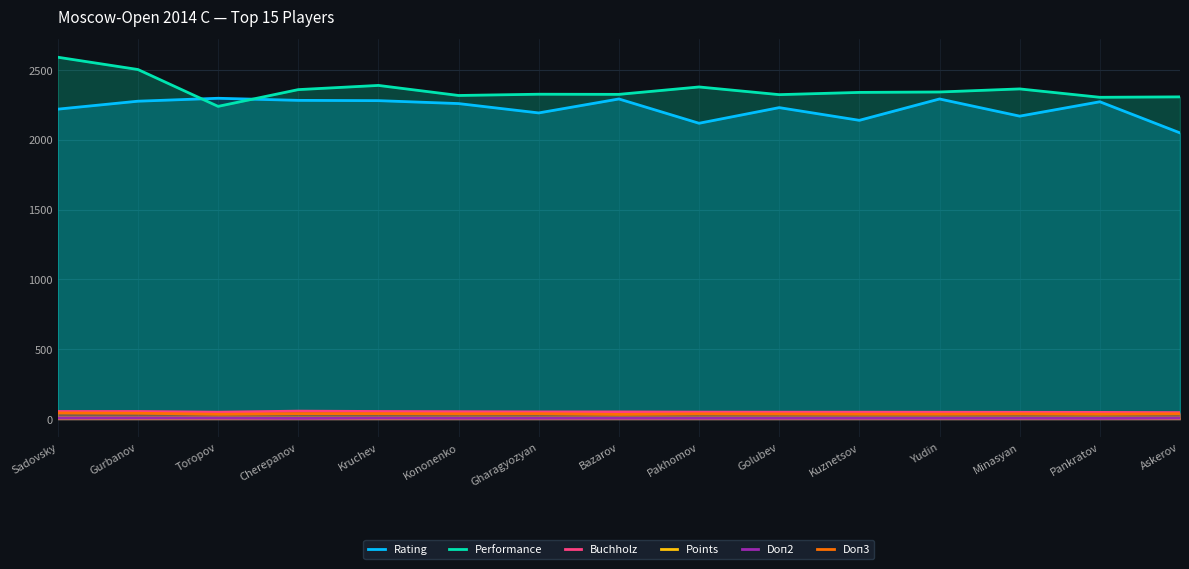

The value of Points at Minasyan is 9.4. True or false?

False